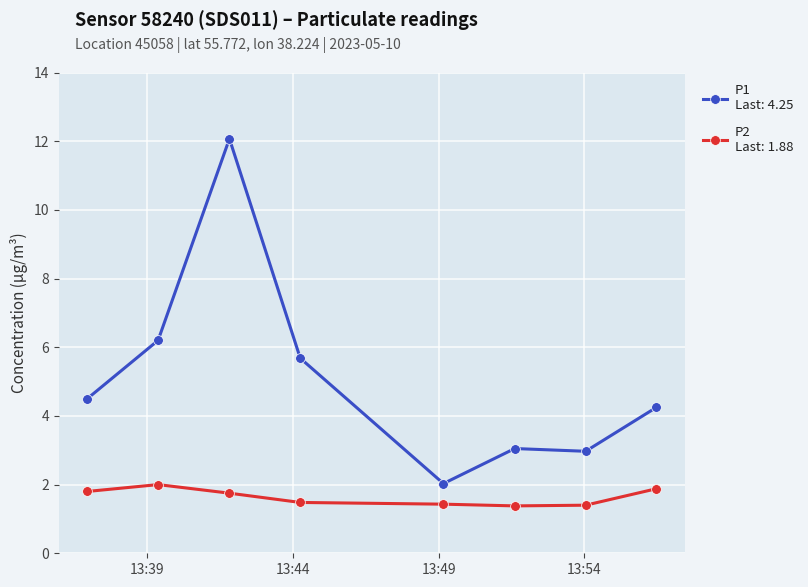

What is the minimum value shown in the chart?

1.4